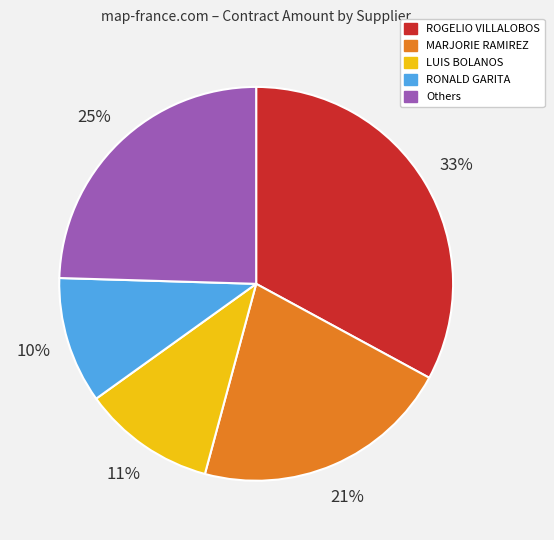

How many slices are in this pie chart?

5